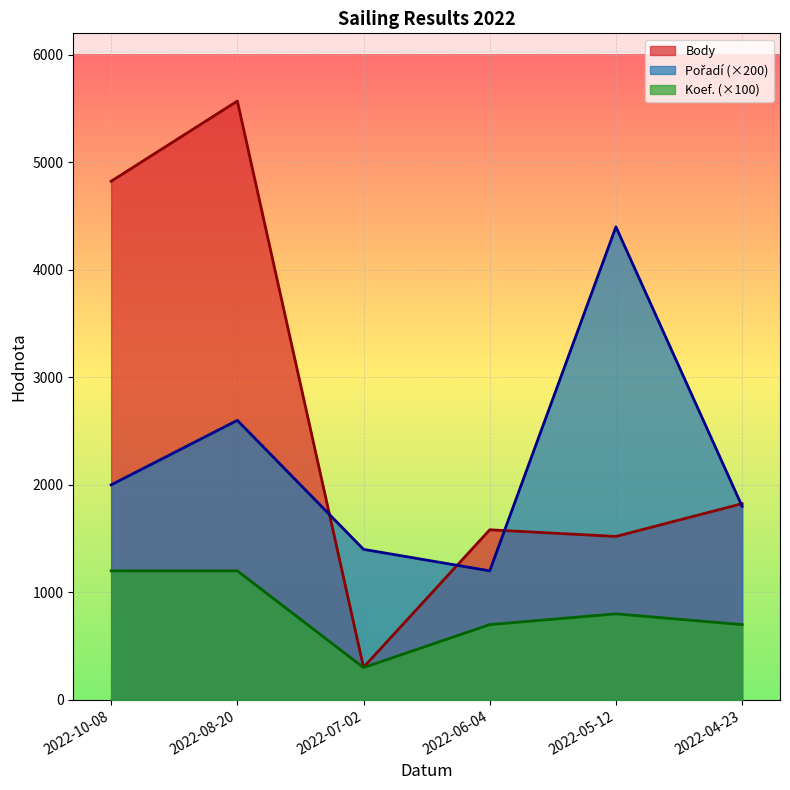

What is the total value across all series at 2022-08-20?

9370